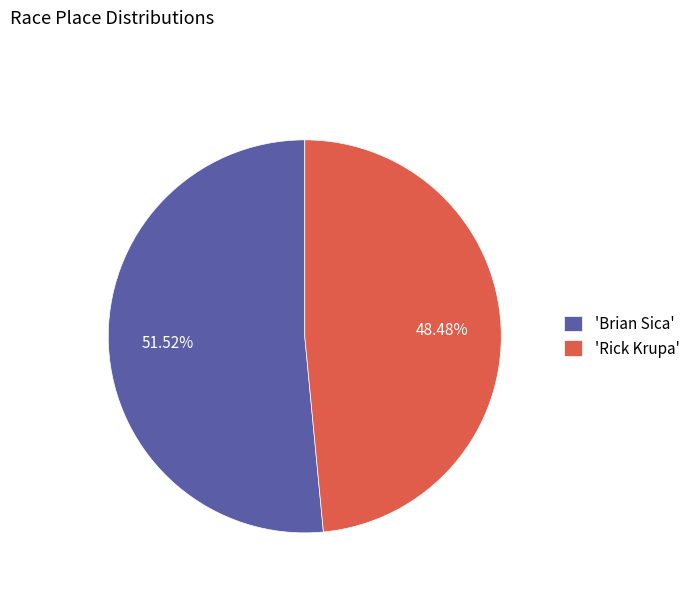

Which category accounts for the majority?

'Brian Sica'